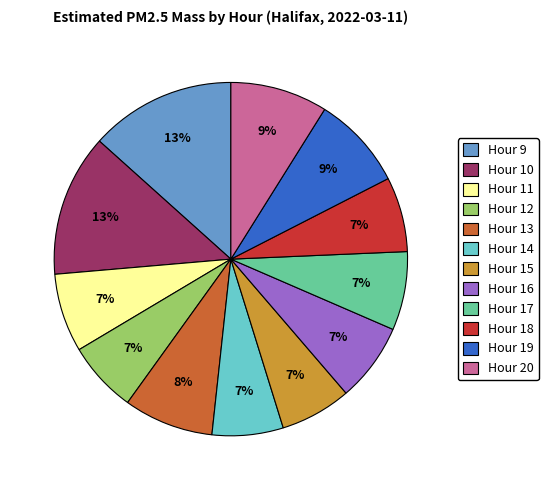

Is it true that Hour 18 is 16% of the pie?

False